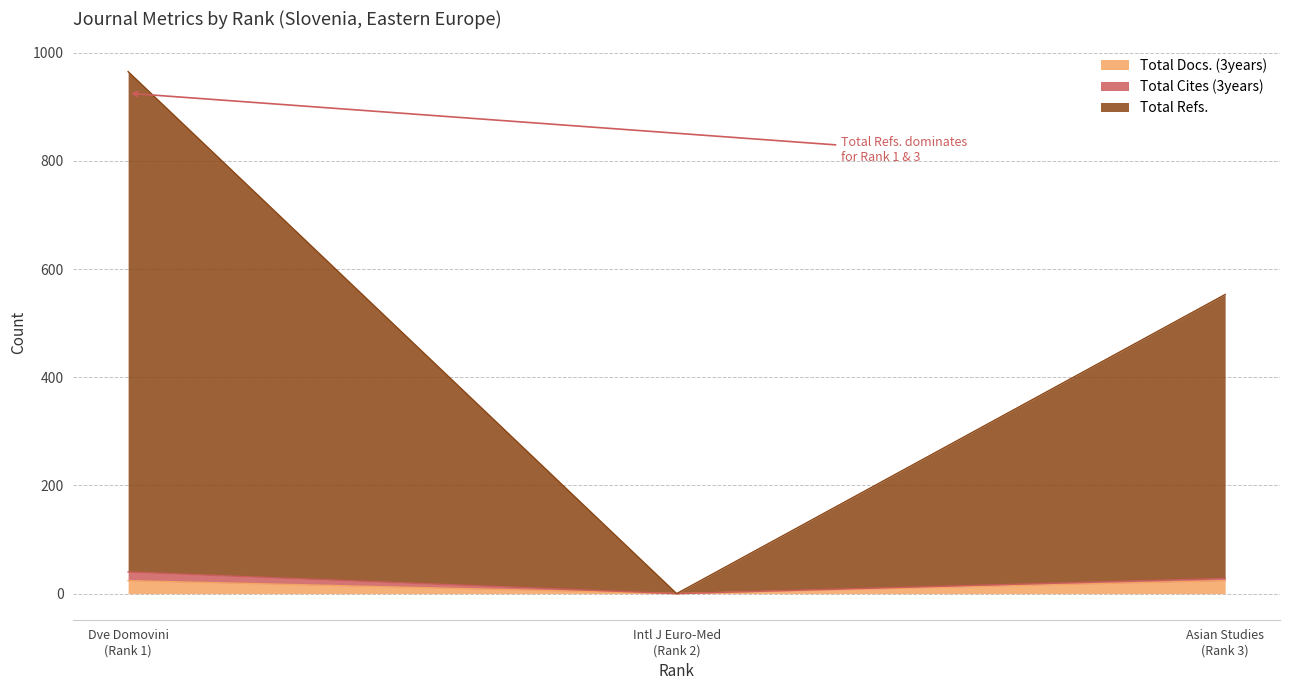

What is the sum of the Total Refs. values at Intl J Euro-Med (Rank 2) and Dve Domovini (Rank 1)?

965